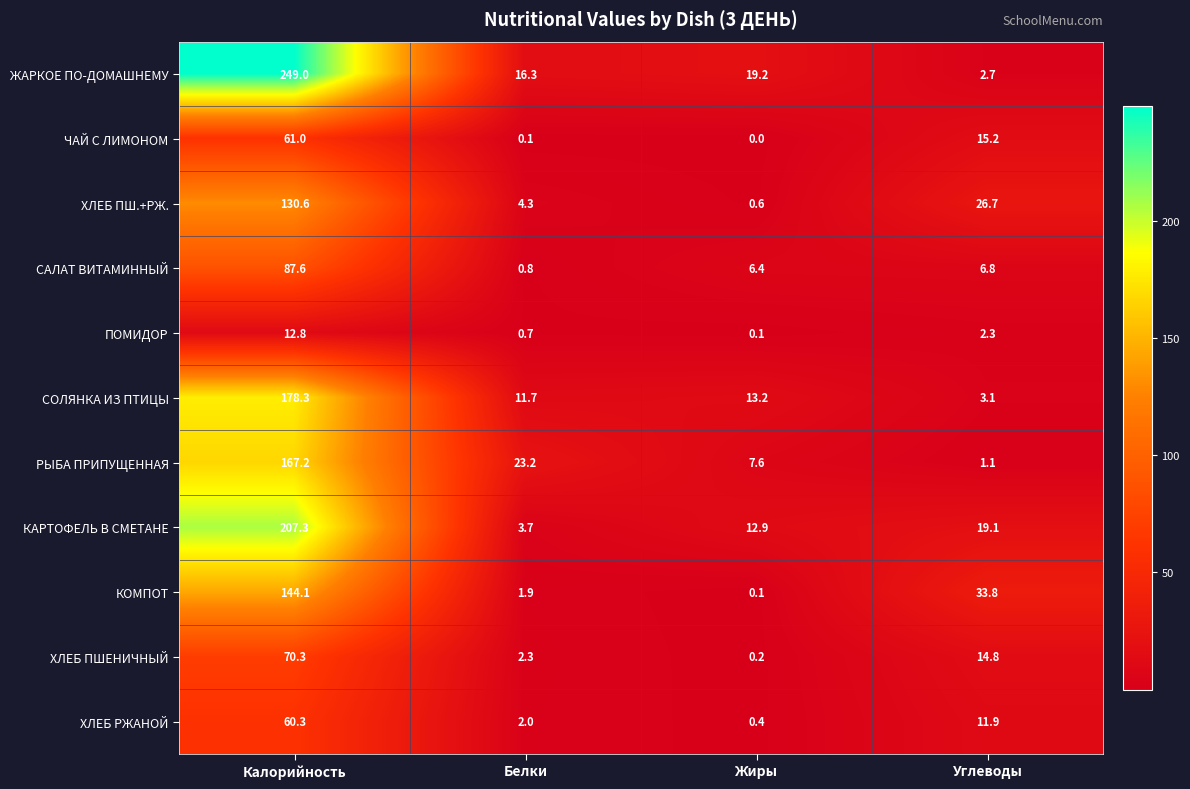

Which category has the highest value across all series?

Калорийность